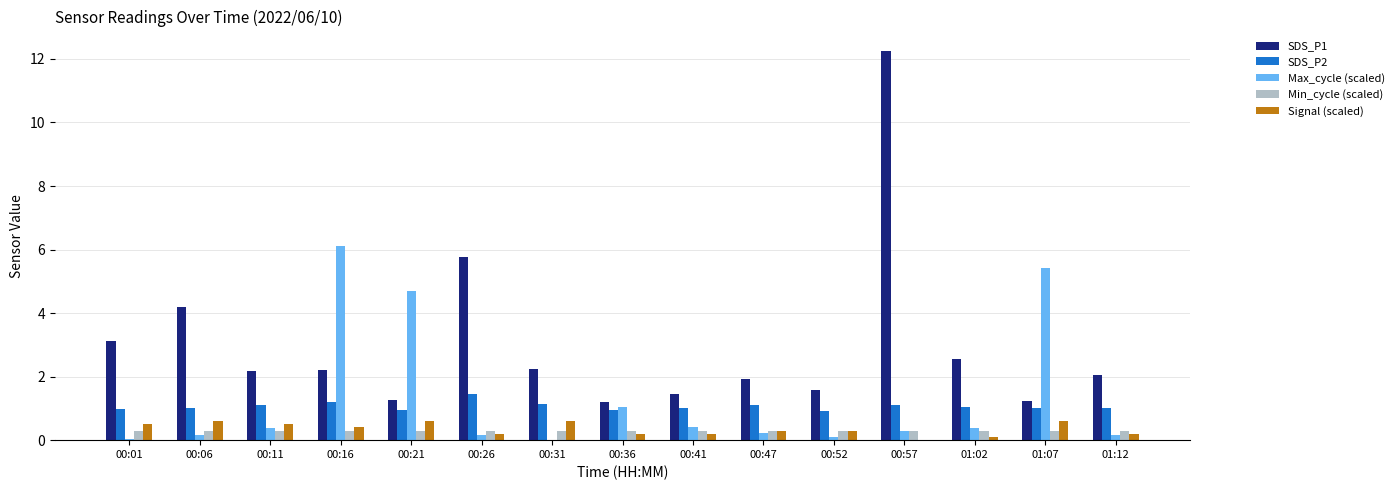

Are the bars horizontal?

No